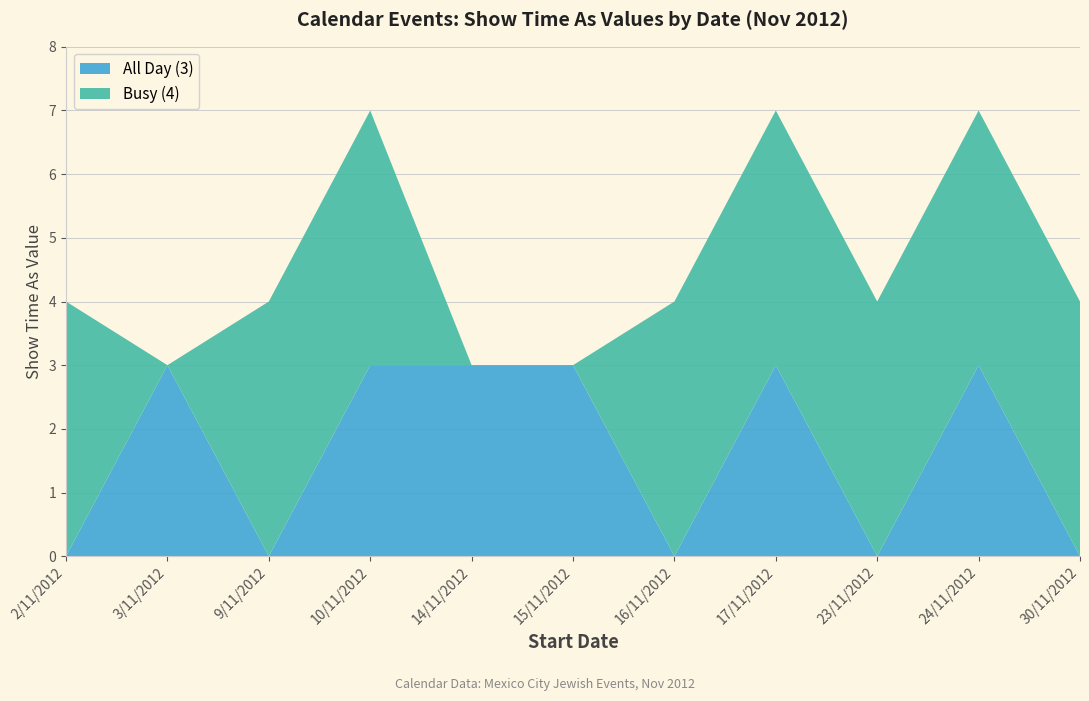

Reading right to left, extract all data points from this chart.

All Day (3): 0	3	0	3	0	3	3	3	0	3	0
Busy (4): 4	4	4	4	4	0	0	4	4	0	4